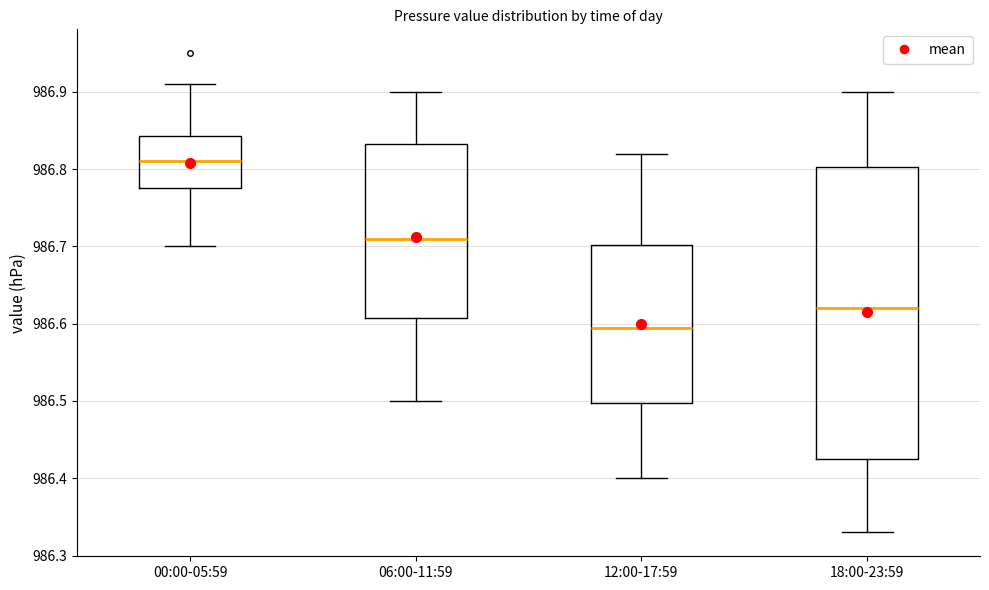

Comparing the boxes themselves (not the whiskers), which one is the tallest?

18:00-23:59